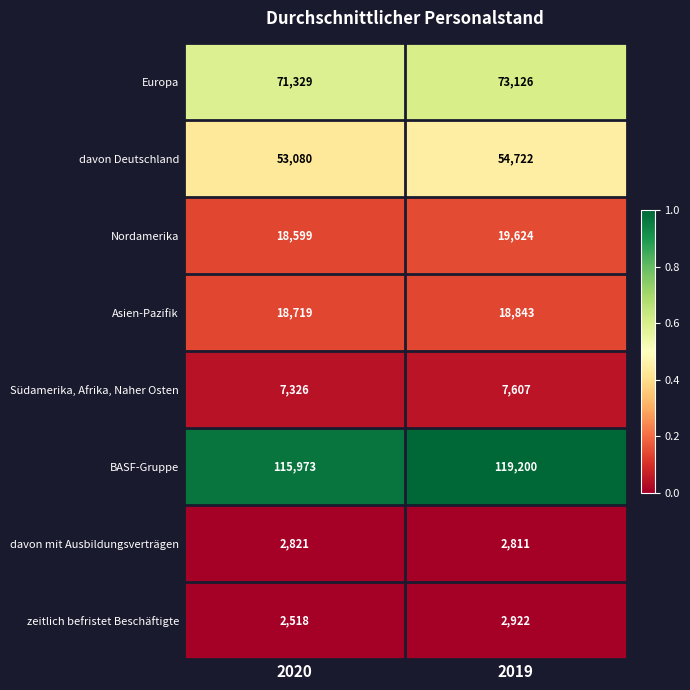

What is the total value across all series at 2019?

298855